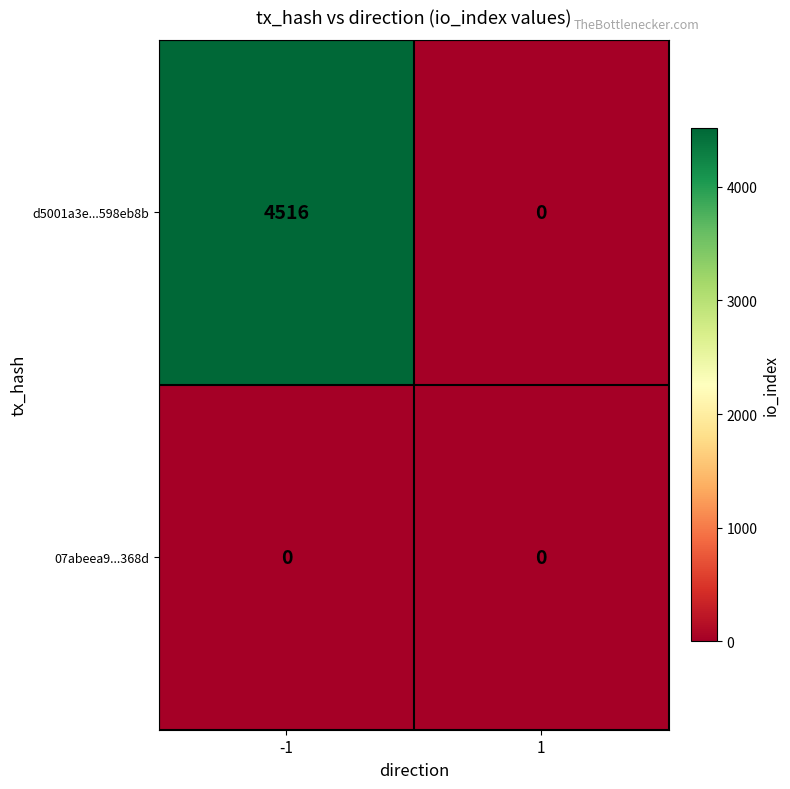

At which category is the sum across all series the highest?

-1